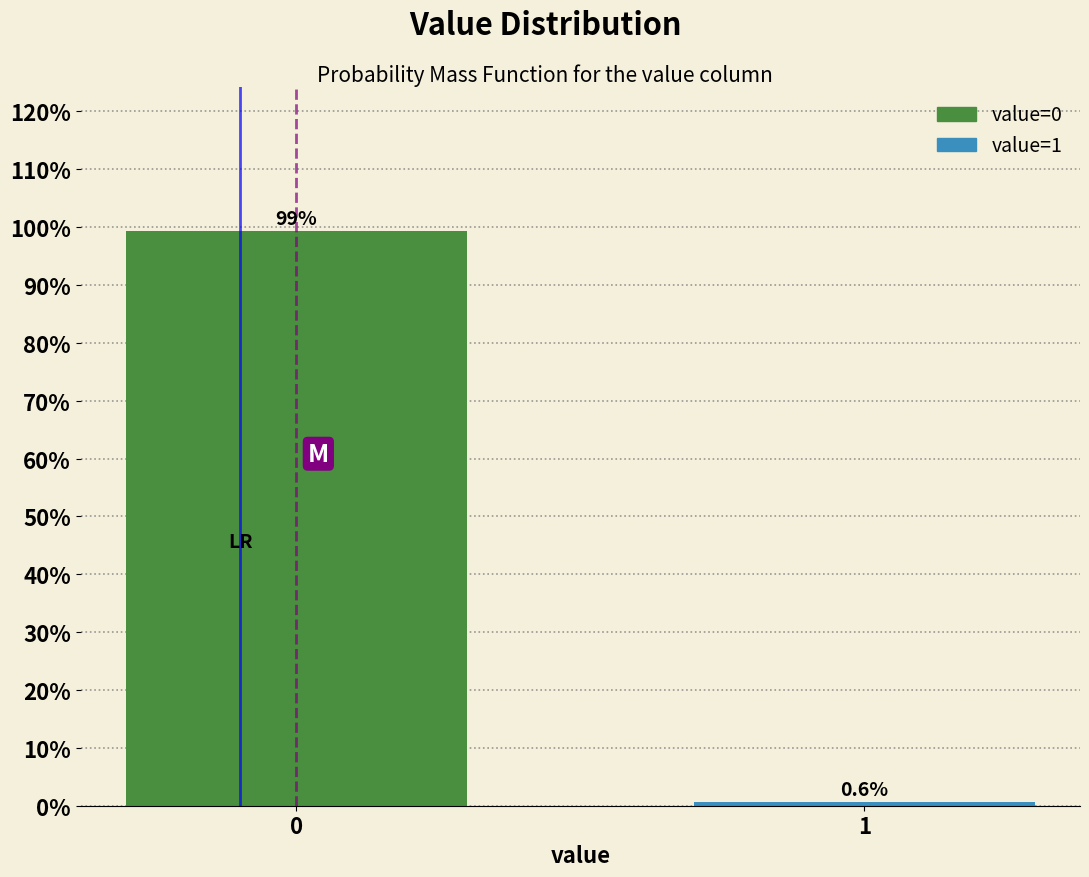

Reading right to left, extract all data points from this chart.

1=0.6	0=99.4